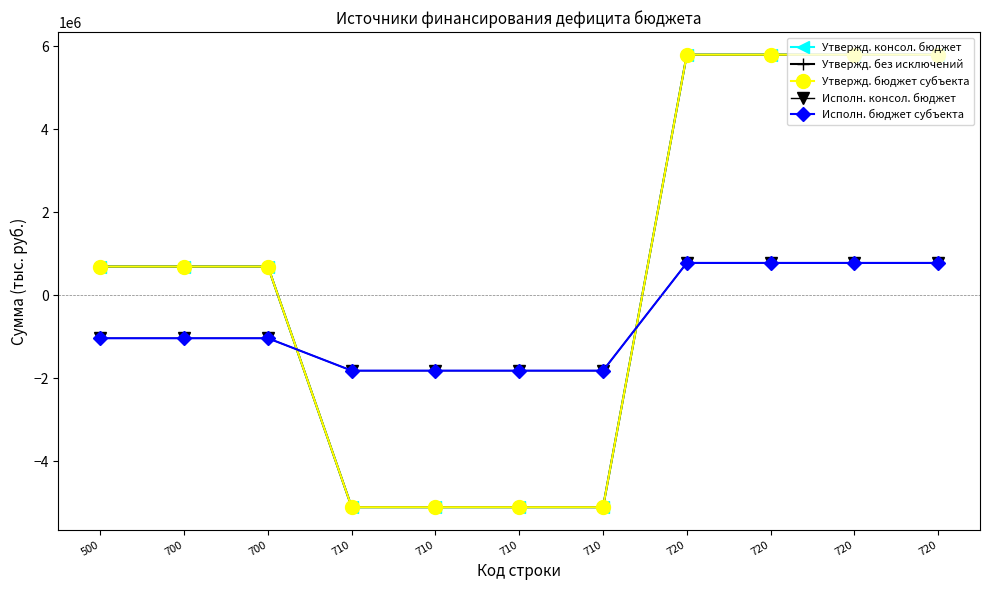

Reading left to right, what are all the values shown in this chart?

Утвержд. консол. бюджет: 500=693148.9	700=693148.9	700=693148.9	710=-5103100.0	710=-5103100.0	710=-5103100.0	710=-5103100.0	720=5796248.9	720=5796248.9	720=5796248.9	720=5796248.9
Утвержд. без исключений: 500=693148.9	700=693148.9	700=693148.9	710=-5103100.0	710=-5103100.0	710=-5103100.0	710=-5103100.0	720=5796248.9	720=5796248.9	720=5796248.9	720=5796248.9
Утвержд. бюджет субъекта: 500=693148.9	700=693148.9	700=693148.9	710=-5103100.0	710=-5103100.0	710=-5103100.0	710=-5103100.0	720=5796248.9	720=5796248.9	720=5796248.9	720=5796248.9
Исполн. консол. бюджет: 500=-1033954.2	700=-1033954.2	700=-1033954.2	710=-1814386.1	710=-1814386.1	710=-1814386.1	710=-1814386.1	720=780432.0	720=780432.0	720=780432.0	720=780432.0
Исполн. бюджет субъекта: 500=-1033954.2	700=-1033954.2	700=-1033954.2	710=-1814386.1	710=-1814386.1	710=-1814386.1	710=-1814386.1	720=780432.0	720=780432.0	720=780432.0	720=780432.0